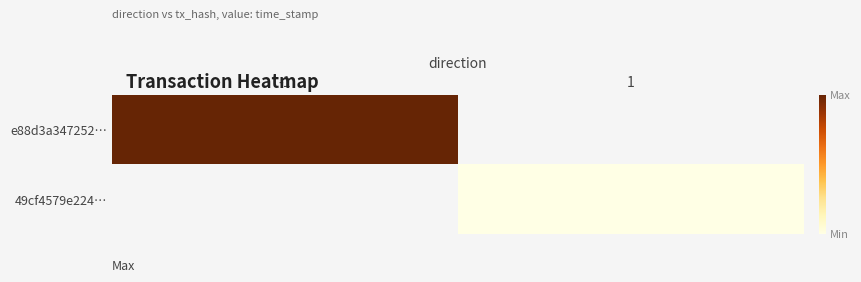

Between -1 and 1, which series saw the biggest shift?

e88d3a34725272c065eb7ace7cf98750972a5b6